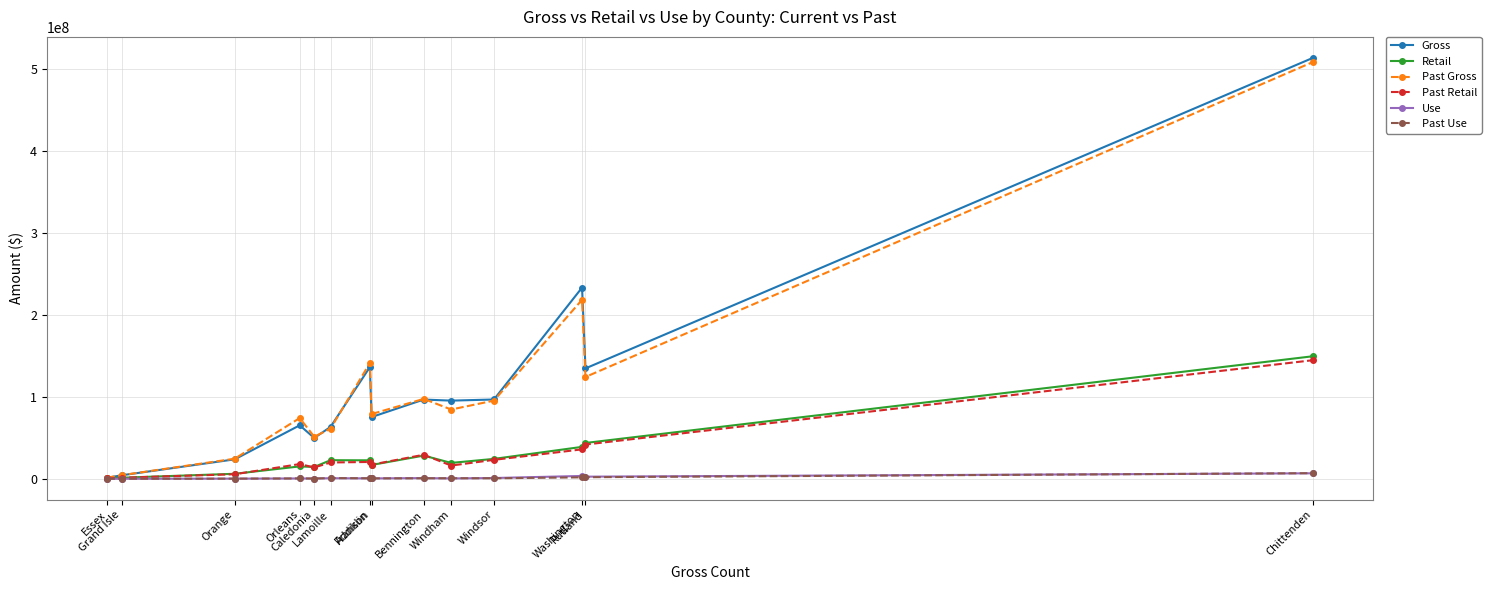

True or false: Past Use has more than 1 points higher than both neighbors.

True